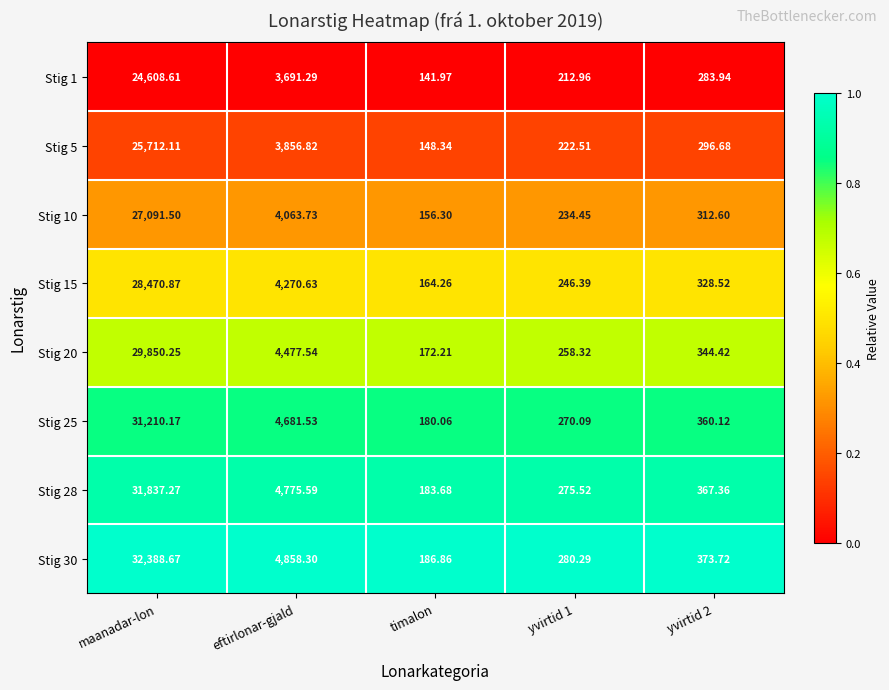

At which label is Stig 15 closest to 14317?

eftirlonar-gjald